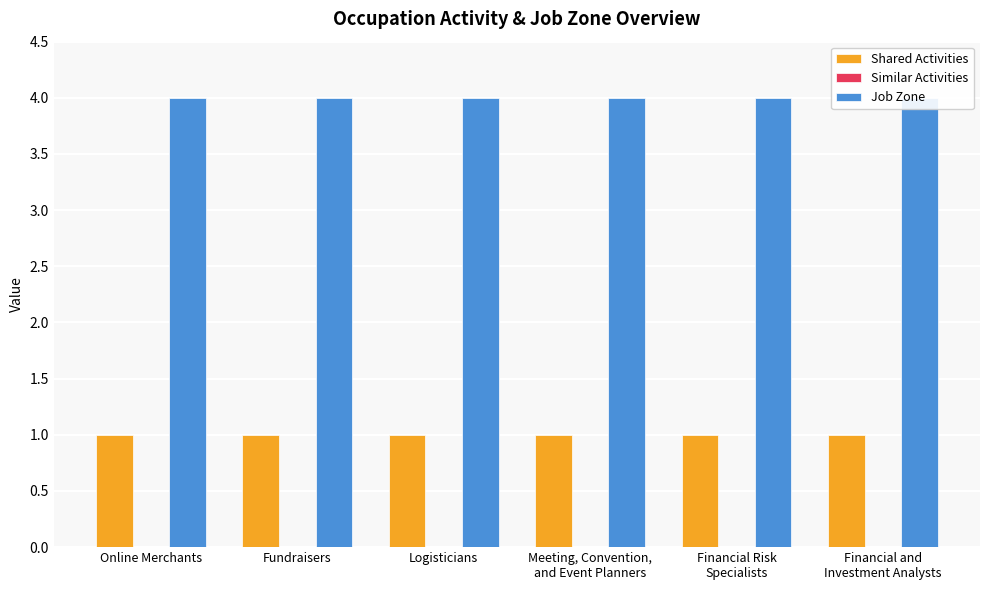

Which series has the largest range (max minus min)?

Shared Activities